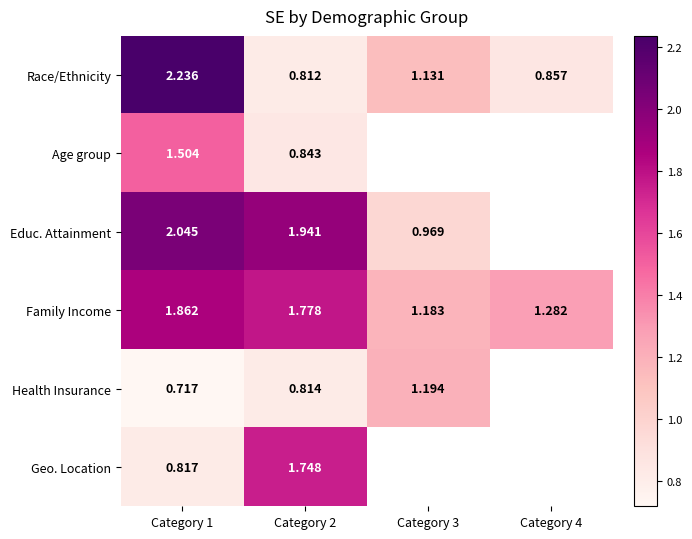

Is it true that Race/Ethnicity equals 1.1 at Category 3?

True